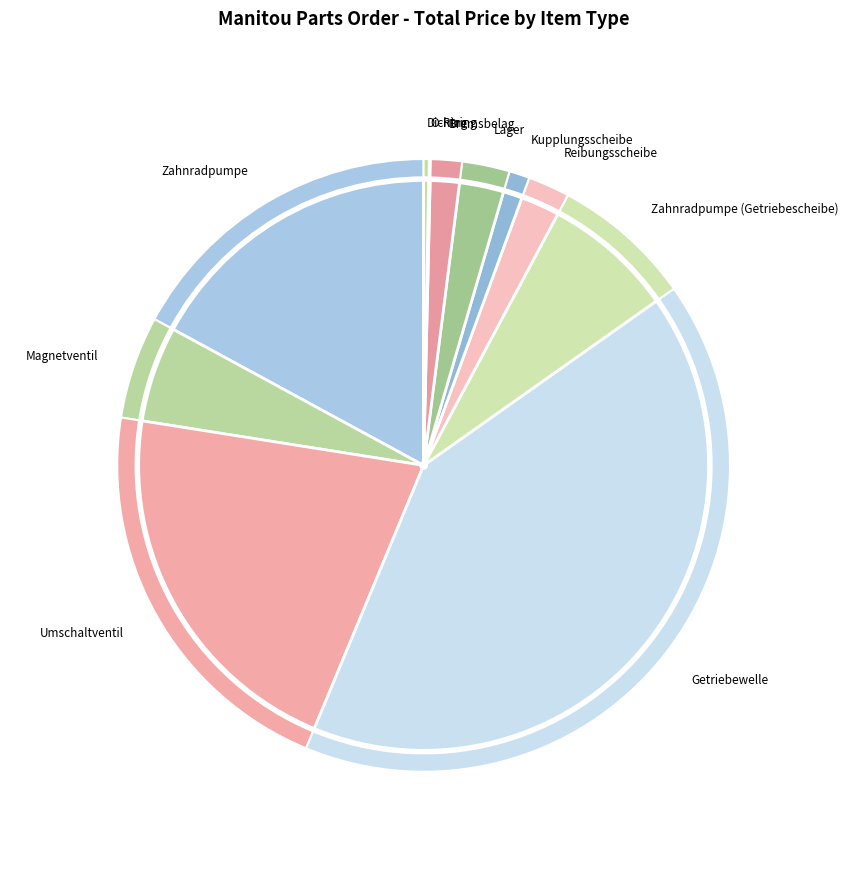

The Dichtring slice represents 1% of the pie. True or false?

False